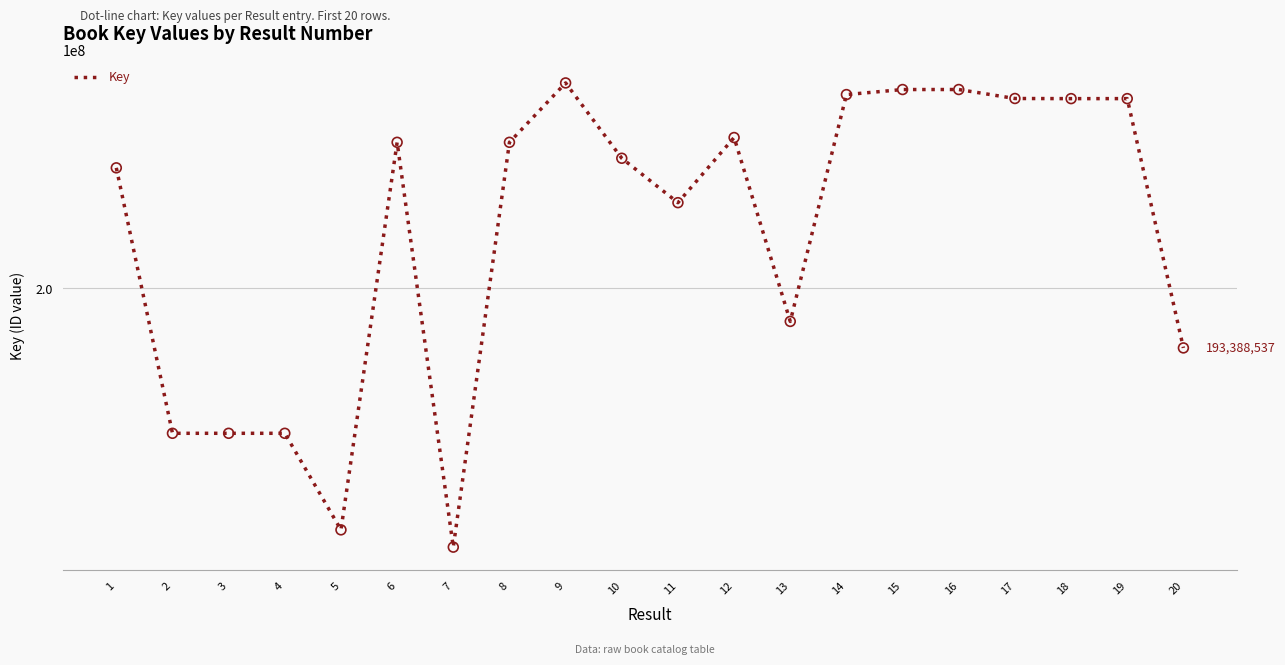

What is the ratio of the value at 18 to the value at 11?

1.1